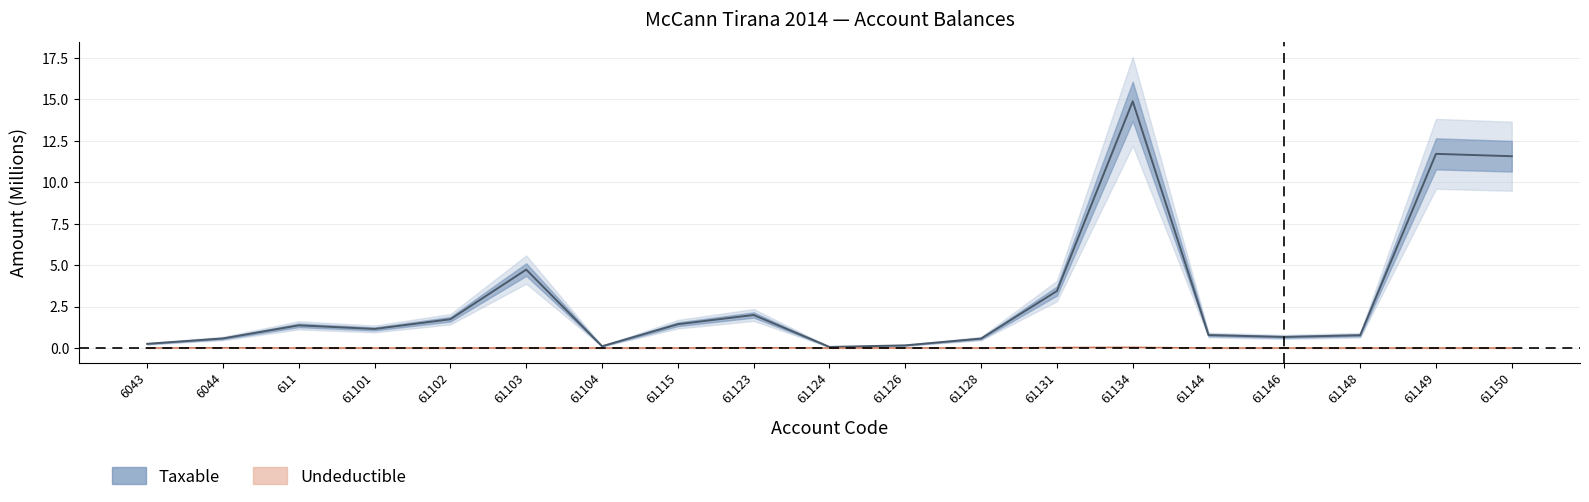

How many data points in Taxable are above 1?

10